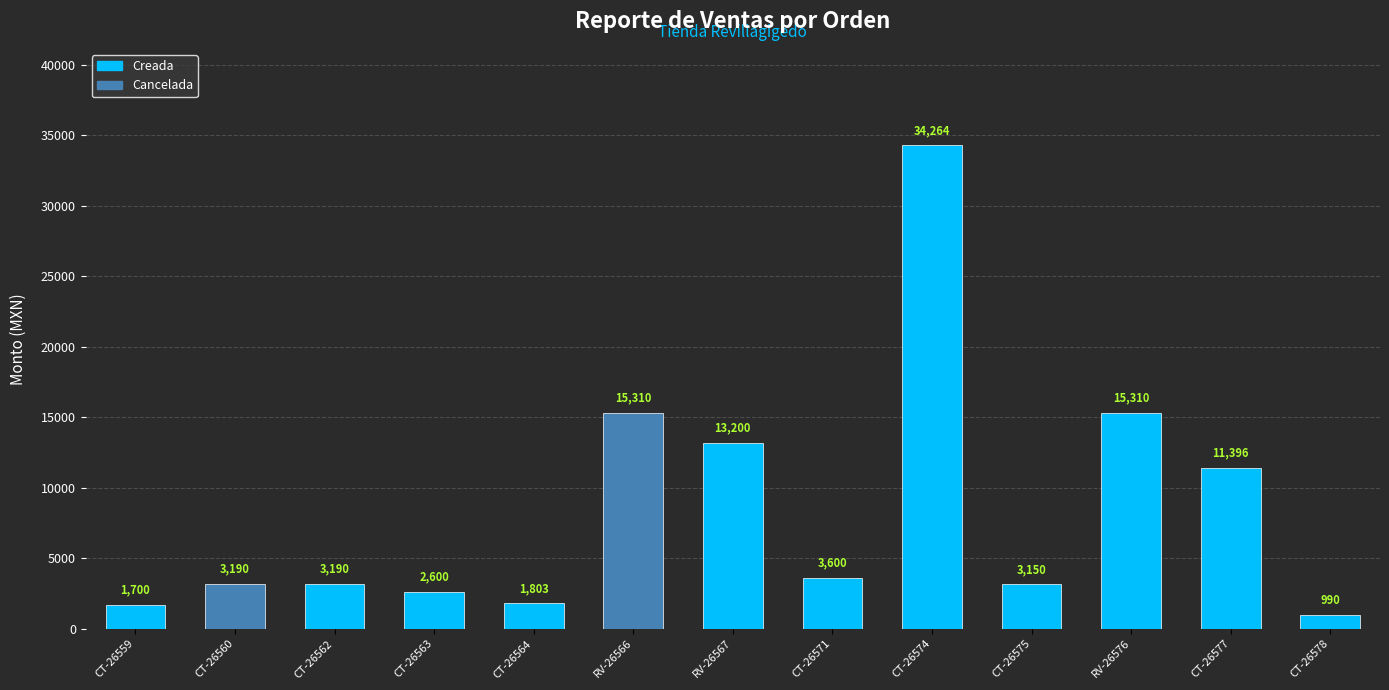

What is the approximate value at CT-26577, to the nearest 10?

11400